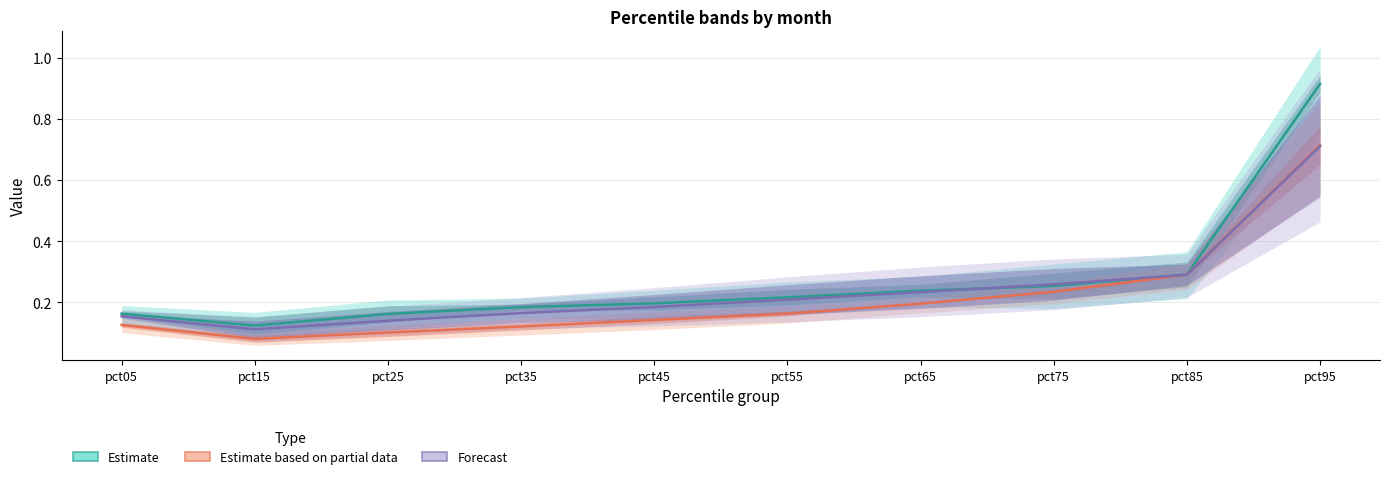

Which label corresponds to the smallest value in the chart?

pct15